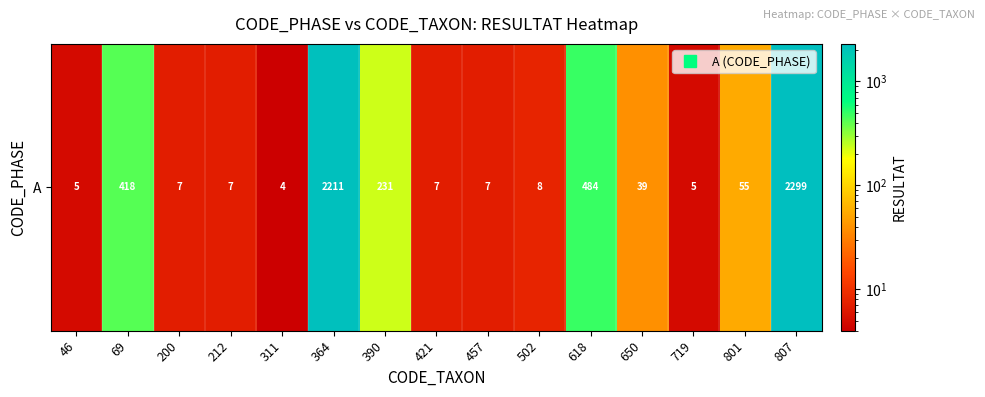

What is the maximum value shown in the chart?

2299